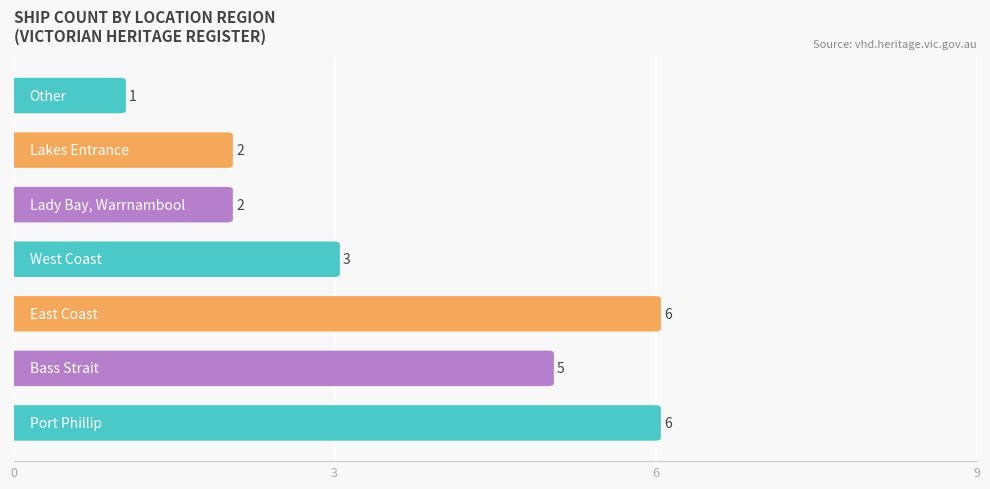

Is it true that the value at Lady Bay, Warrnambool is 2?

True